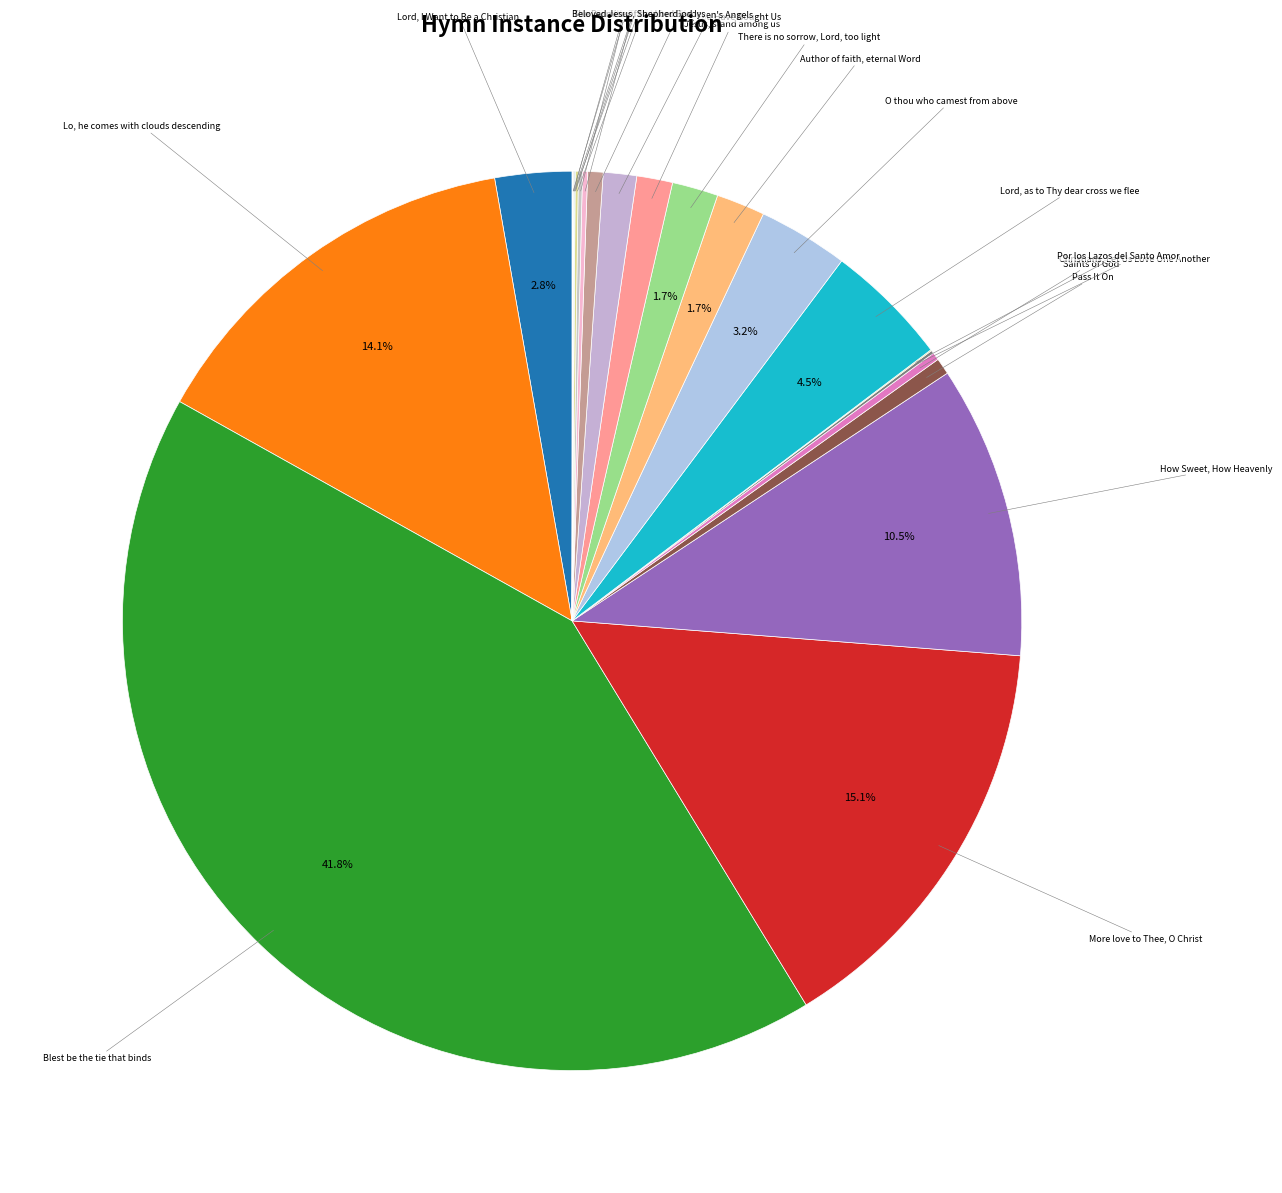

Is it true that O thou who camest from above is 3% of the pie?

True